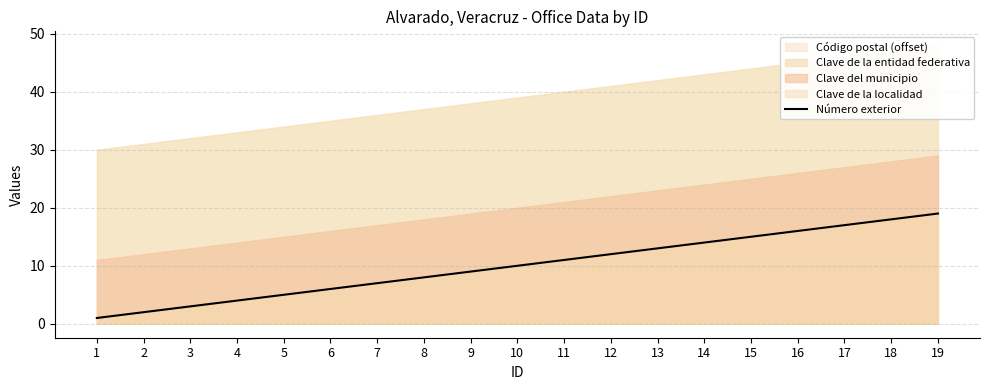

How many values are below 10?

9